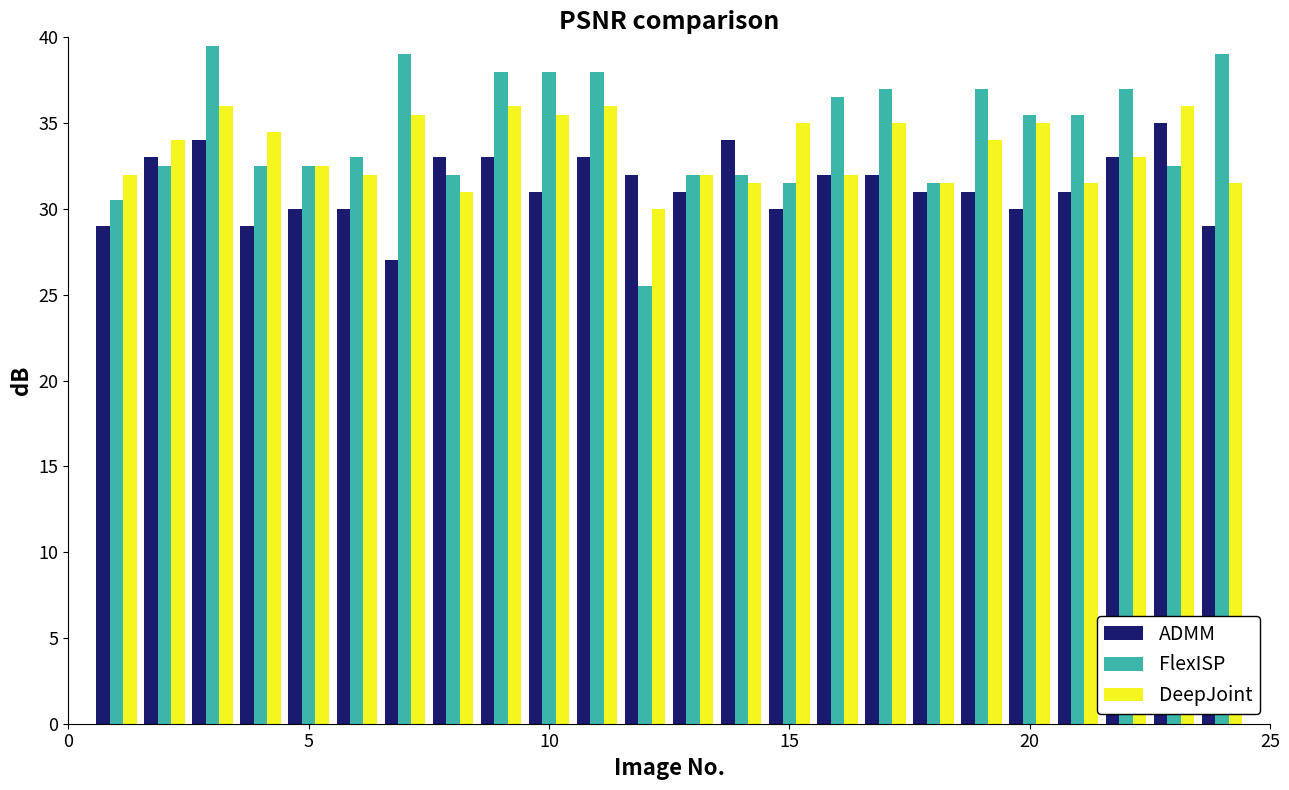

What is the average value of the ADMM series?

31.4